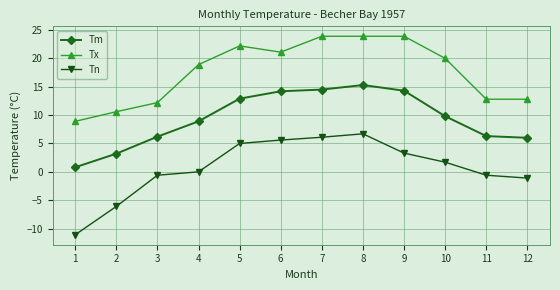

What is the average value of the Tm series?

9.4